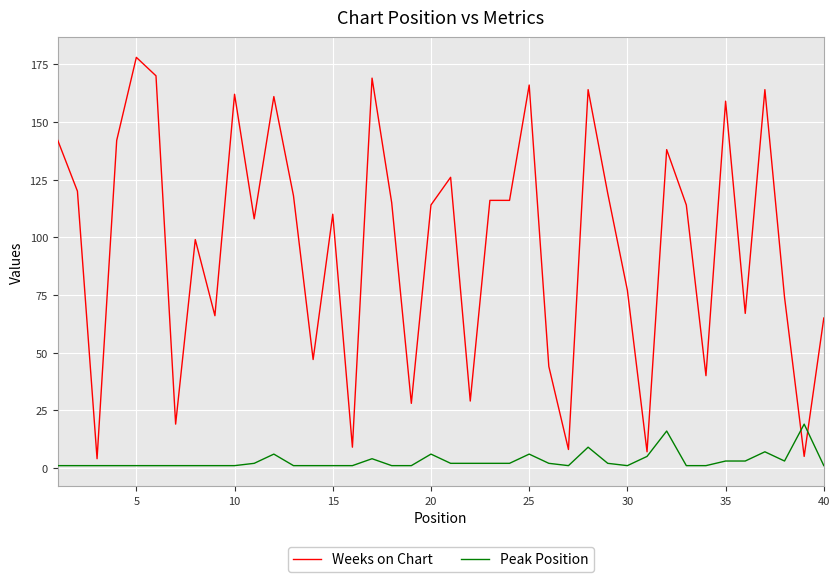

What is the minimum value for Weeks on Chart?

4